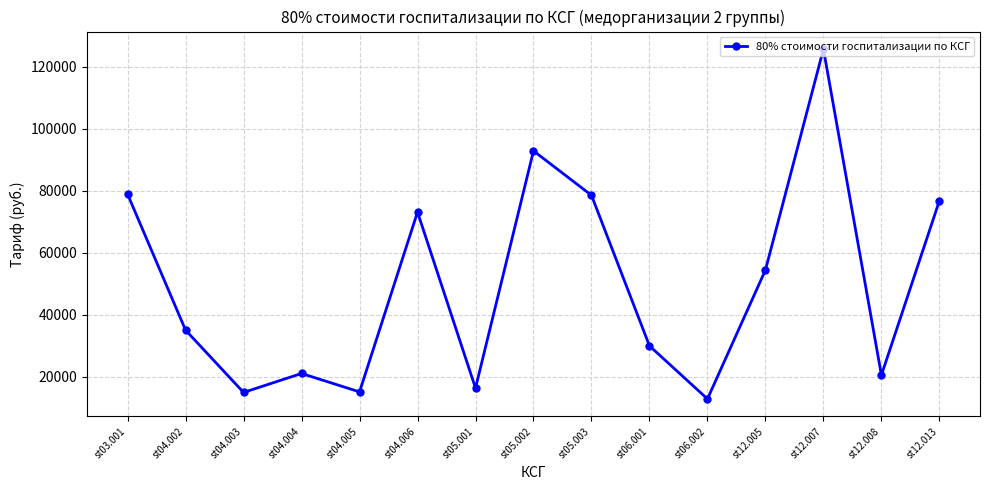

The chart shows a value of 21128.5 at st04.004. True or false?

True